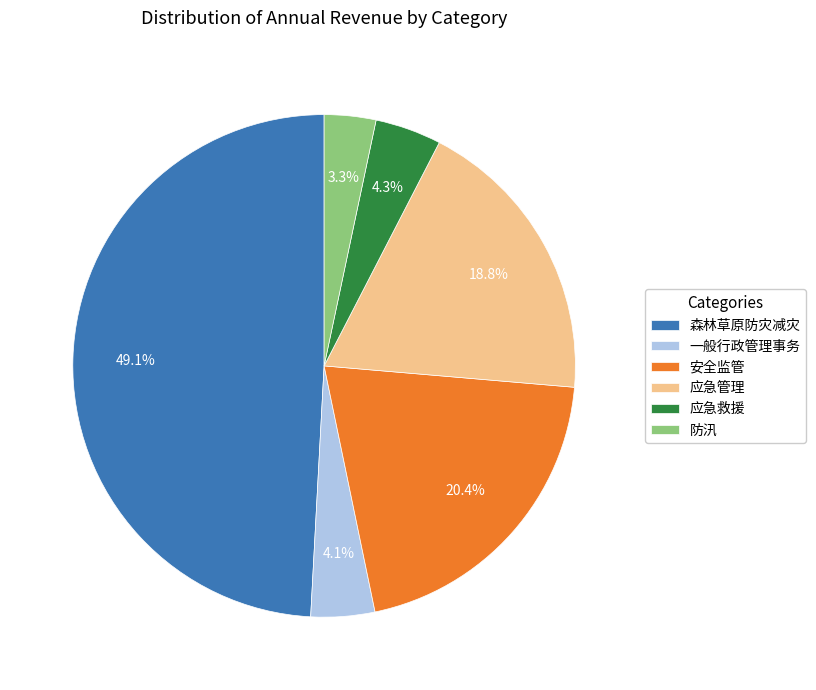

What is the ratio of the value at 应急管理 to the value at 防汛?

5.7